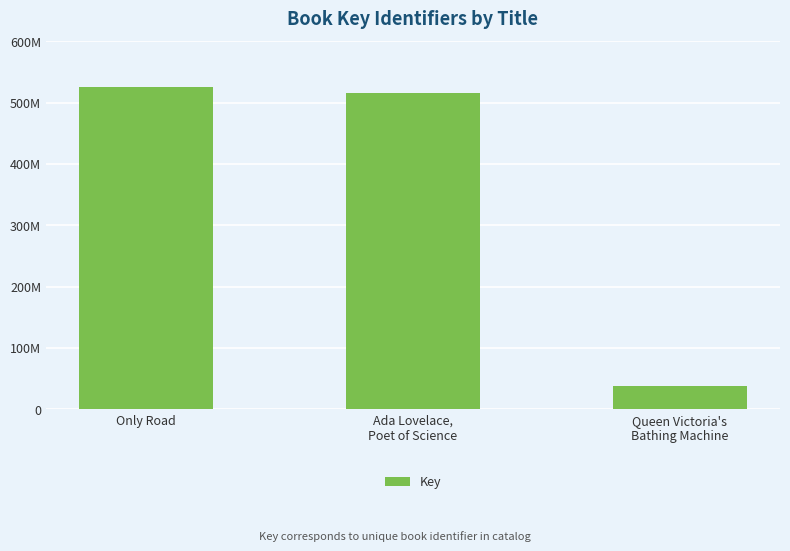

Does the chart contain any negative values?

No